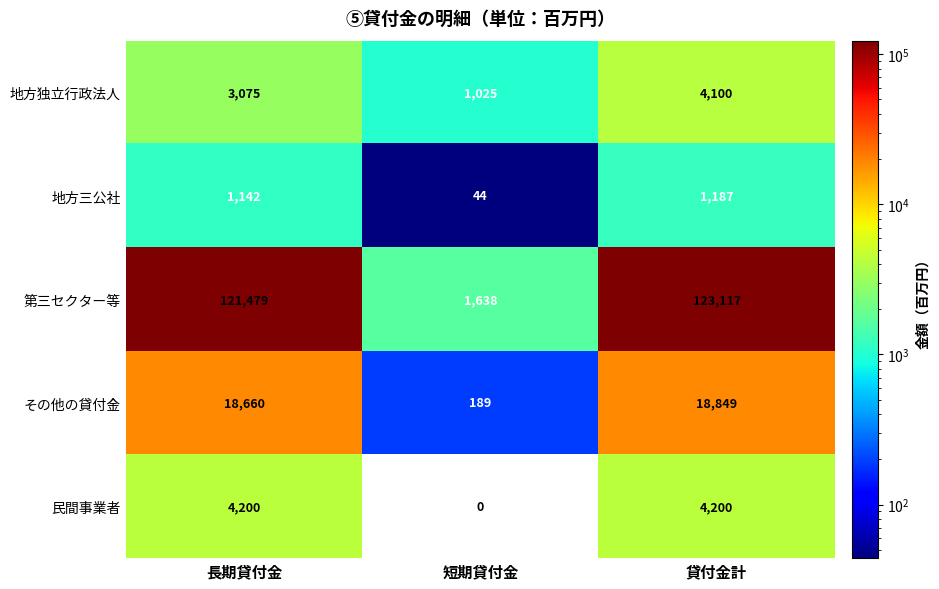

Where is その他の貸付金 nearest to the value 9519?

長期貸付金